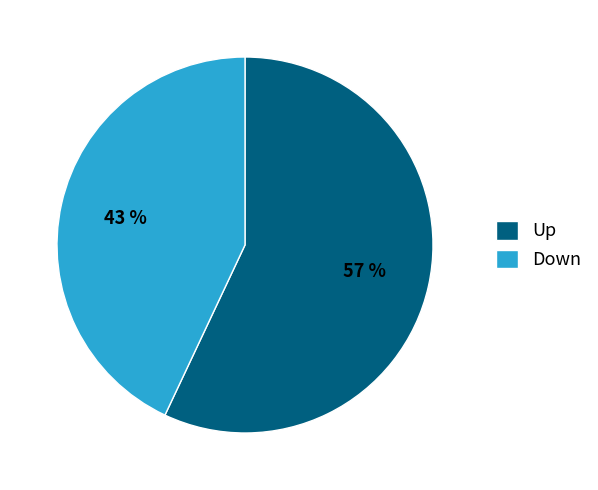

Which slice is the largest?

Up